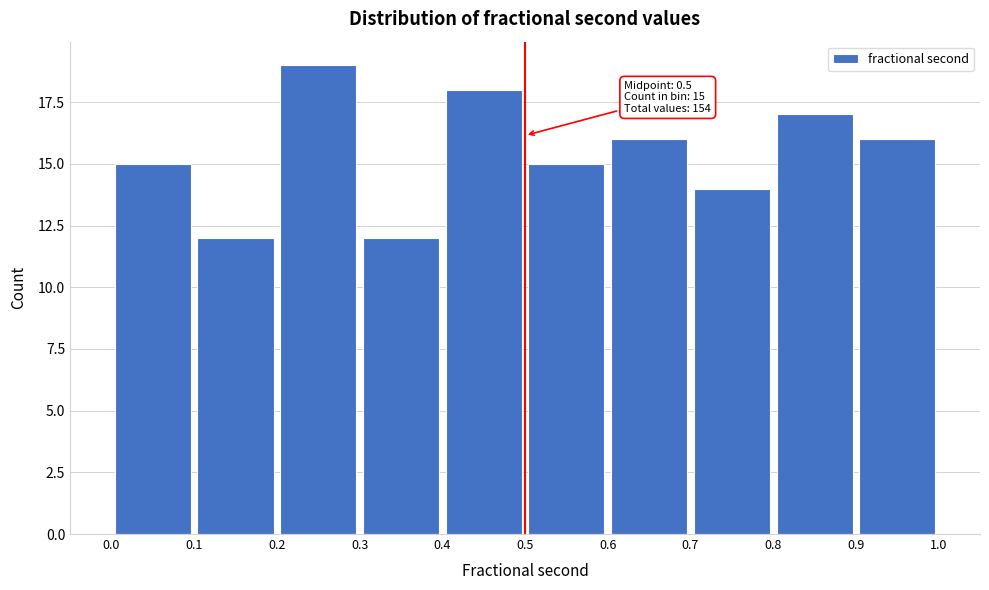

Over which range of the x-axis is the bar tallest?

0.2 to 0.3